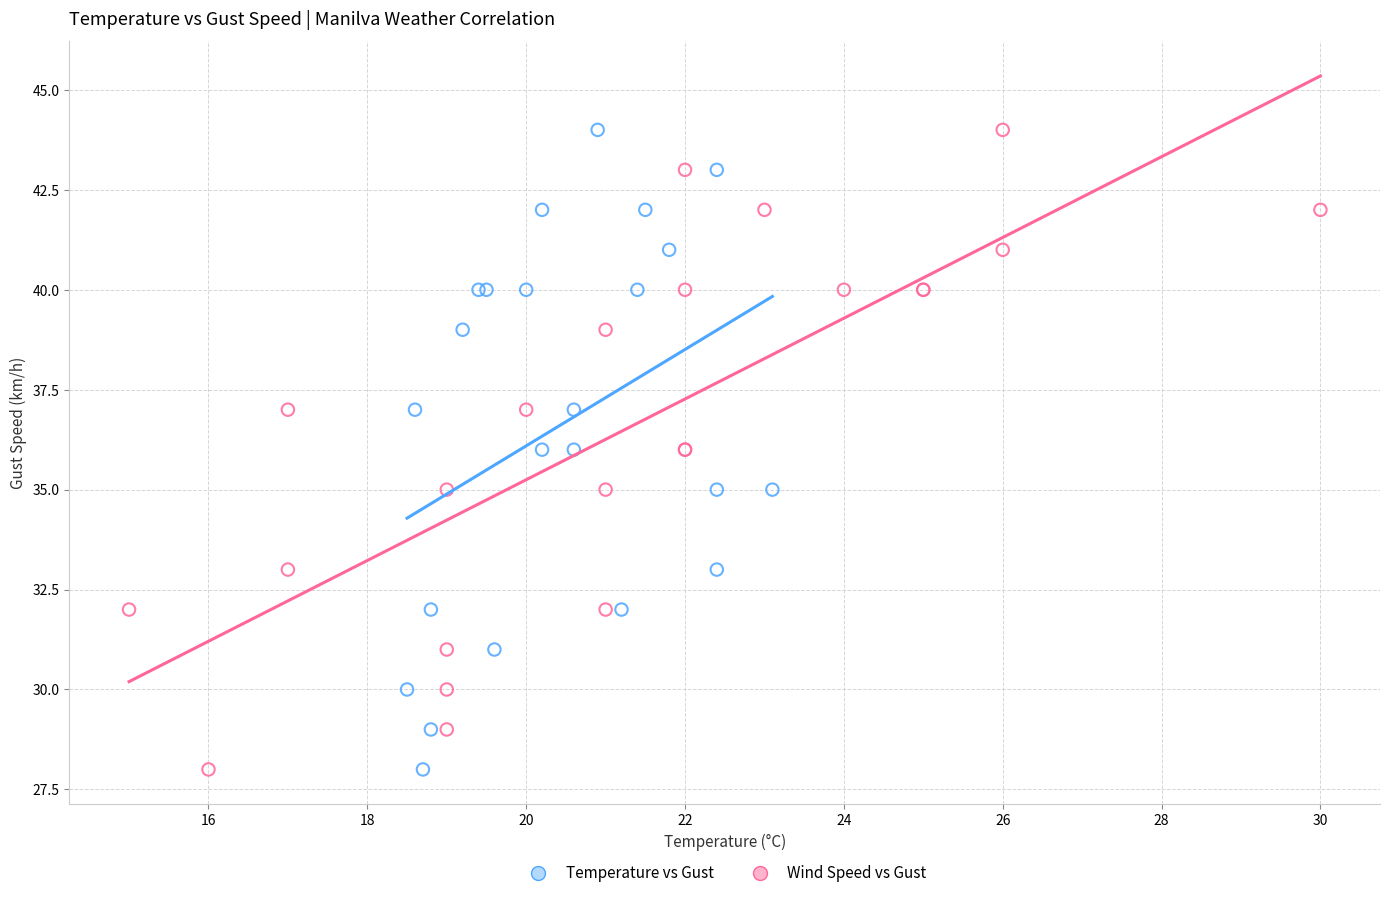

What are all the series names shown in the legend?

Temperature vs Gust, Wind Speed vs Gust